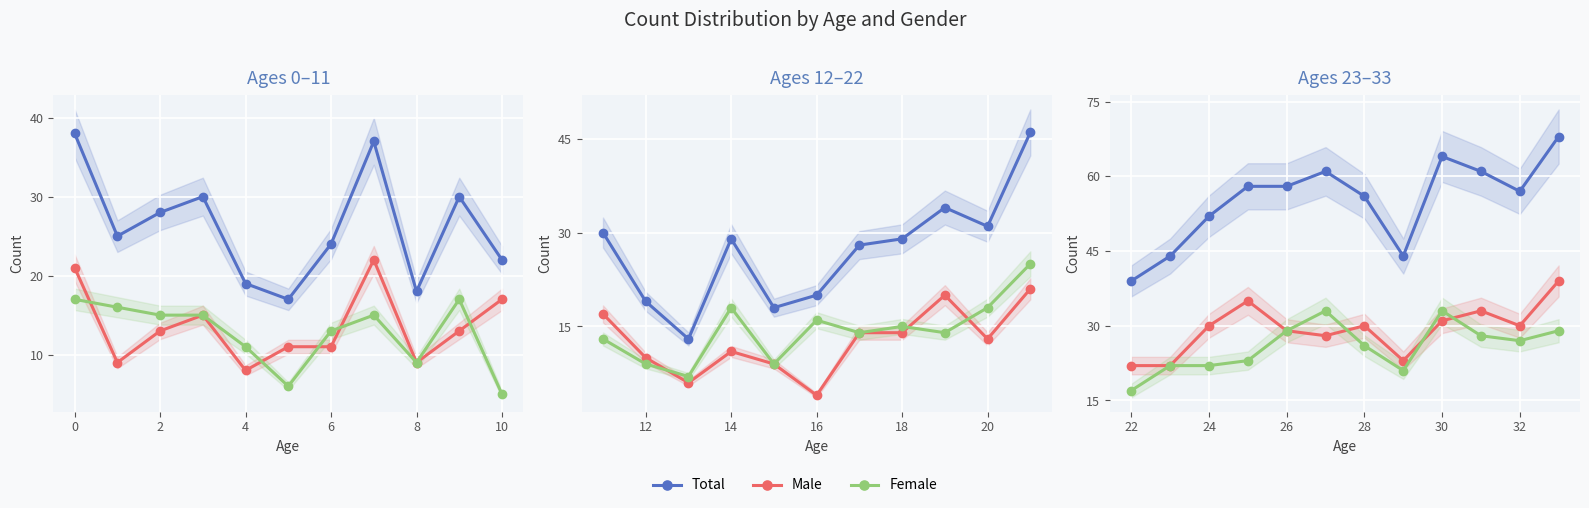

How many values in the Female series are below 27?

6